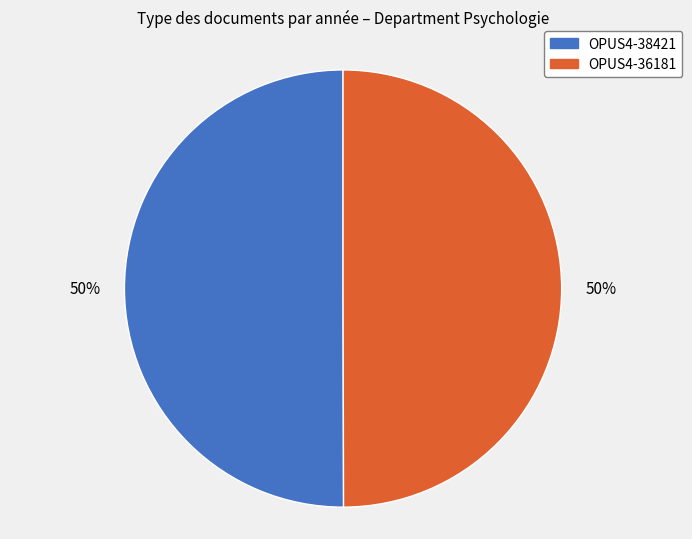

Approximately how many times larger is the value at OPUS4-38421 compared to OPUS4-36181?

1.0